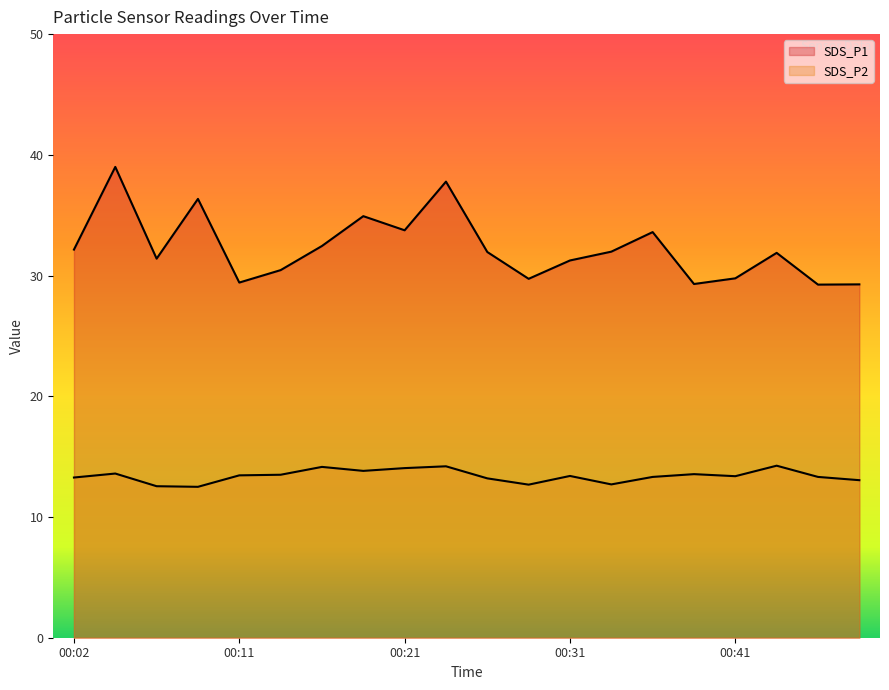

Reading right to left, list all the values displayed in this chart.

SDS_P1: 29.3	29.2	31.9	29.8	29.3	33.6	32.0	31.2	29.7	31.9	37.8	33.8	34.9	32.5	30.4	29.4	36.4	31.4	39.0	32.1
SDS_P2: 13.1	13.3	14.2	13.4	13.6	13.3	12.7	13.4	12.7	13.2	14.2	14.1	13.8	14.2	13.5	13.4	12.5	12.6	13.6	13.3